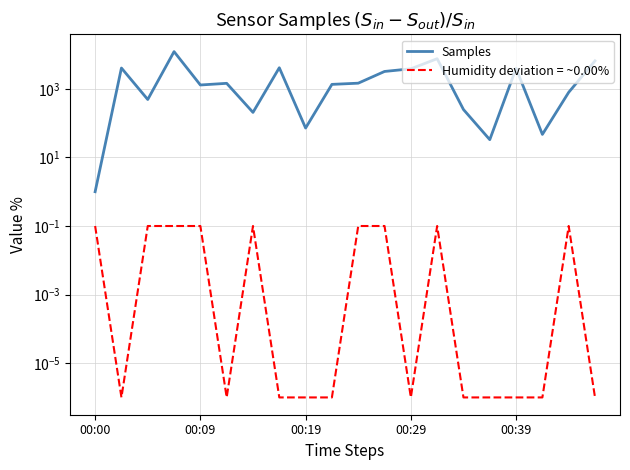

How many lines are shown in the chart?

2